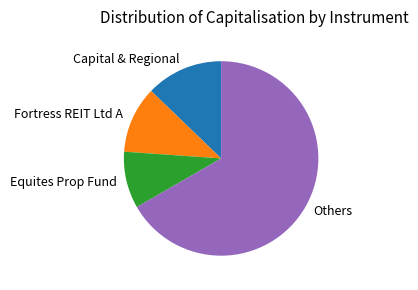

Approximately how many times larger is the value at Others compared to Equites Prop Fund?

7.1